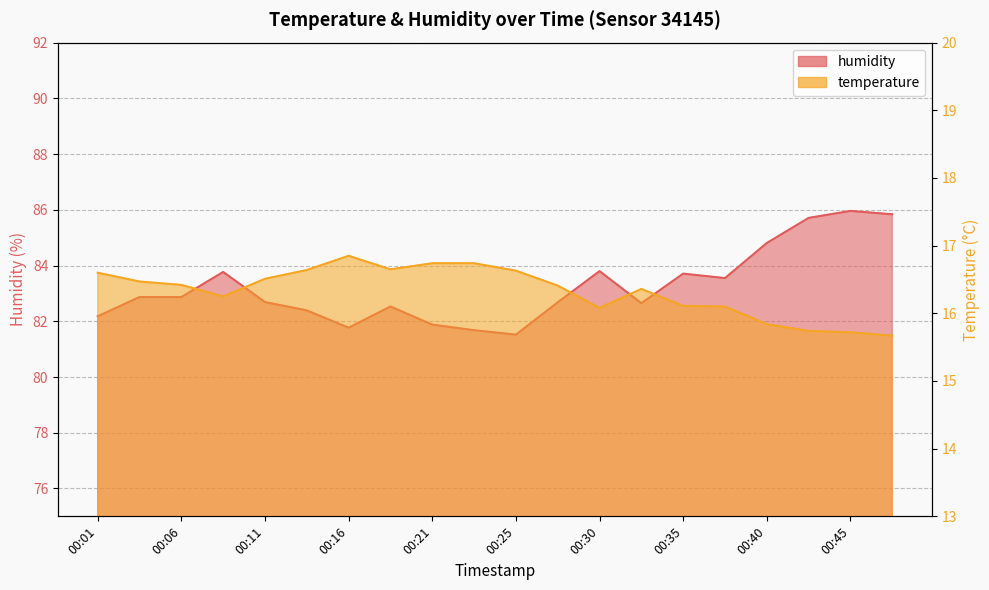

Reading right to left, what are all the values shown in this chart?

temperature: 00:48=15.7	00:45=15.7	00:43=15.7	00:40=15.8	00:38=16.1	00:35=16.1	00:33=16.4	00:30=16.1	00:28=16.4	00:25=16.6	00:23=16.7	00:21=16.7	00:18=16.6	00:16=16.9	00:13=16.6	00:11=16.5	00:08=16.2	00:06=16.4	00:03=16.5	00:01=16.6
humidity: 00:48=85.8	00:45=86.0	00:43=85.7	00:40=84.8	00:38=83.5	00:35=83.7	00:33=82.7	00:30=83.8	00:28=82.7	00:25=81.5	00:23=81.7	00:21=81.9	00:18=82.5	00:16=81.8	00:13=82.4	00:11=82.7	00:08=83.8	00:06=82.9	00:03=82.9	00:01=82.2